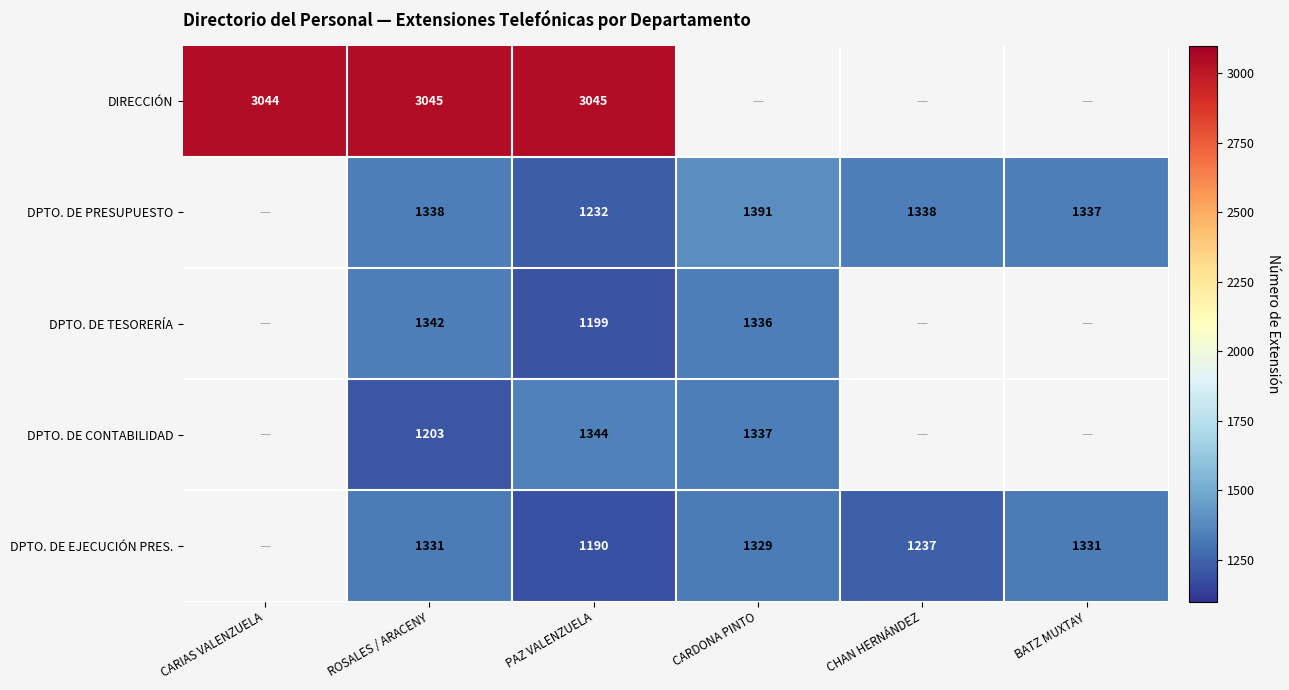

At ROSALES / ARACENY, list the series in order from smallest to largest.

DPTO. DE CONTABILIDAD, DPTO. DE EJECUCIÓN PRES., DPTO. DE PRESUPUESTO, DPTO. DE TESORERÍA, DIRECCIÓN